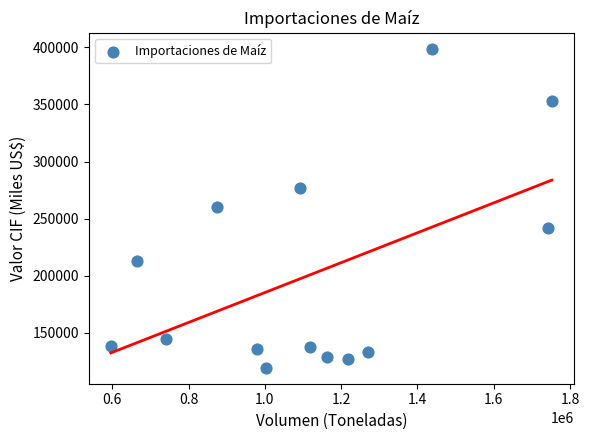

What is the range of Y values (max minus min)?

279796.3